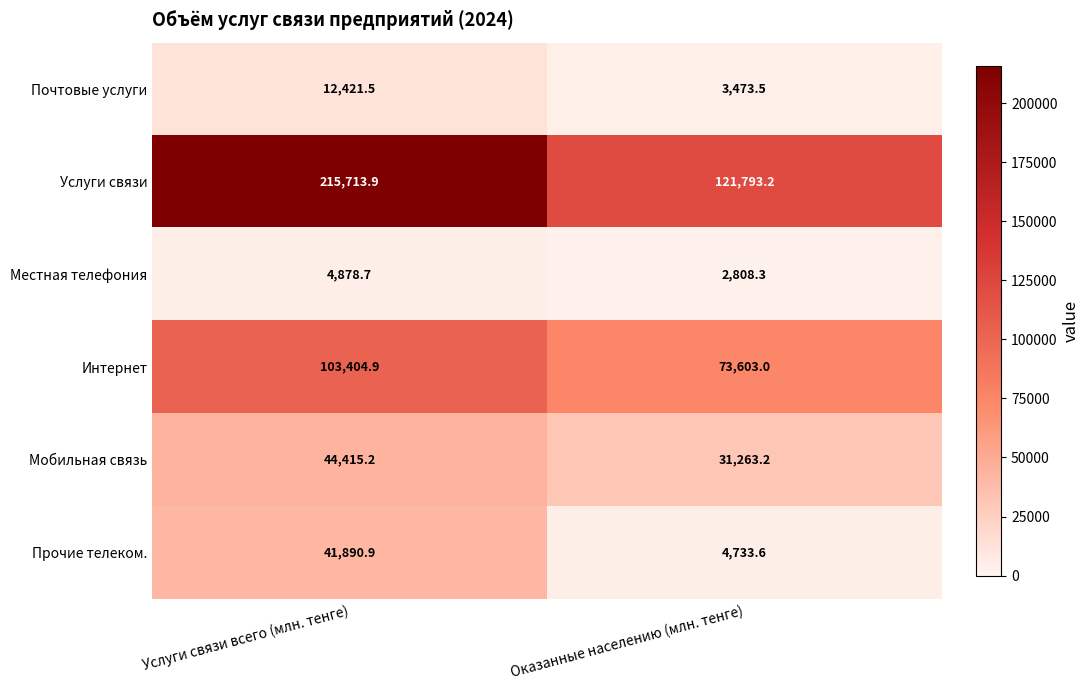

Reading right to left, list all the values displayed in this chart.

Почтовые услуги: Оказанные населению (млн. тенге)=3473.5	Услуги связи всего (млн. тенге)=12421.5
Услуги связи: Оказанные населению (млн. тенге)=121793.2	Услуги связи всего (млн. тенге)=215713.9
Местная телефония: Оказанные населению (млн. тенге)=2808.3	Услуги связи всего (млн. тенге)=4878.7
Интернет: Оказанные населению (млн. тенге)=73603.0	Услуги связи всего (млн. тенге)=103404.9
Мобильная связь: Оказанные населению (млн. тенге)=31263.2	Услуги связи всего (млн. тенге)=44415.2
Прочие телеком.: Оказанные населению (млн. тенге)=4733.6	Услуги связи всего (млн. тенге)=41890.9